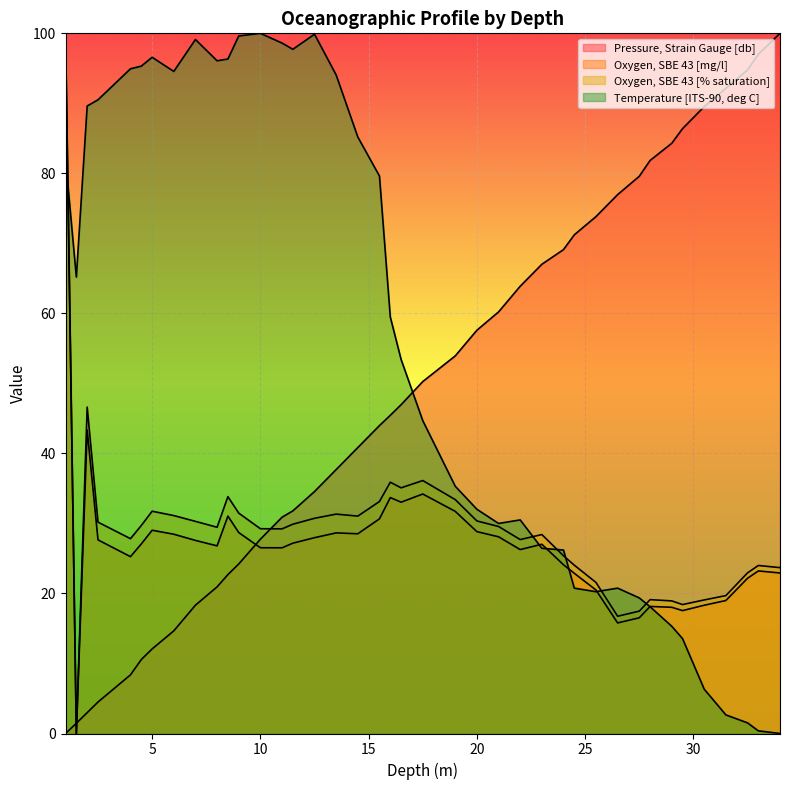

What is the sum of all Oxygen, SBE 43 [mg/l] values?

1093.0